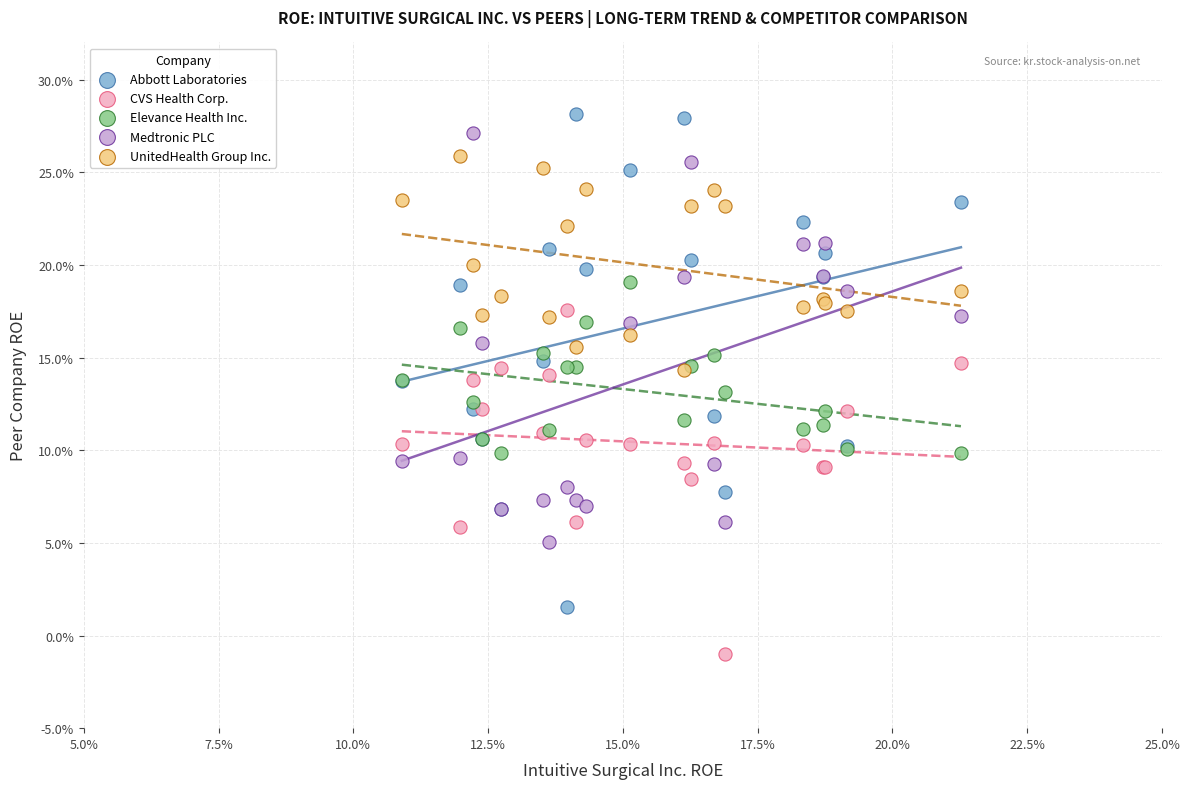

What are all the series names shown in the legend?

Abbott Laboratories, CVS Health Corp., Elevance Health Inc., Medtronic PLC, UnitedHealth Group Inc.